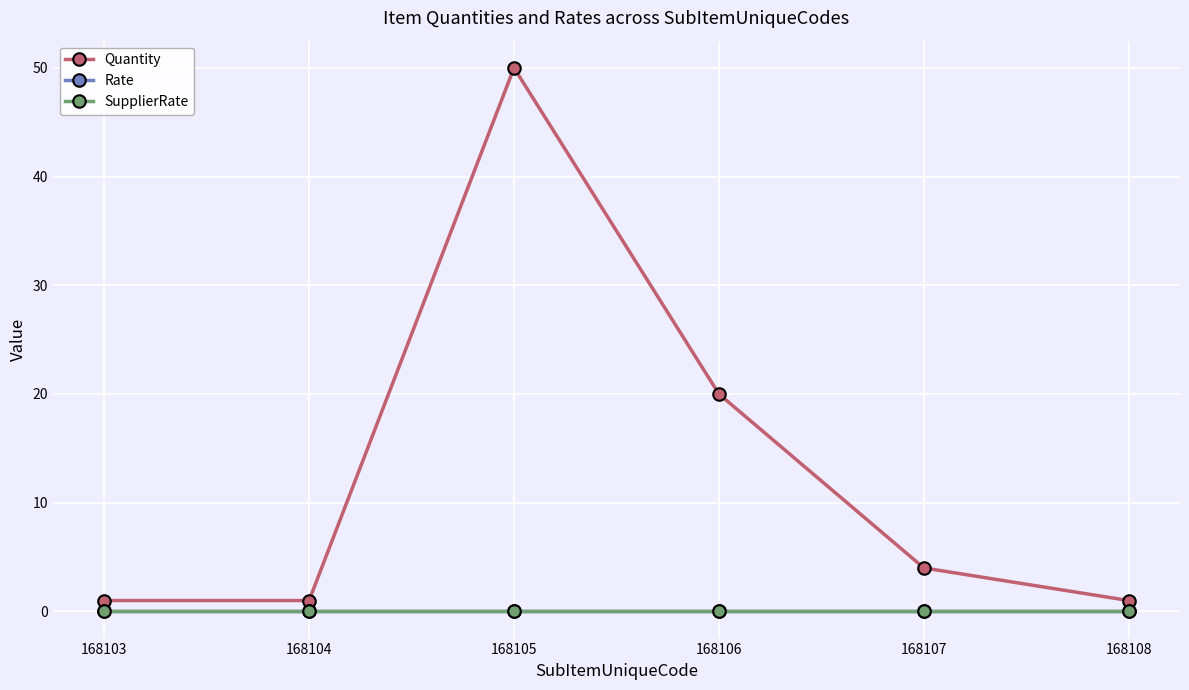

What is the difference between the maximum and minimum values in the Quantity series?

49